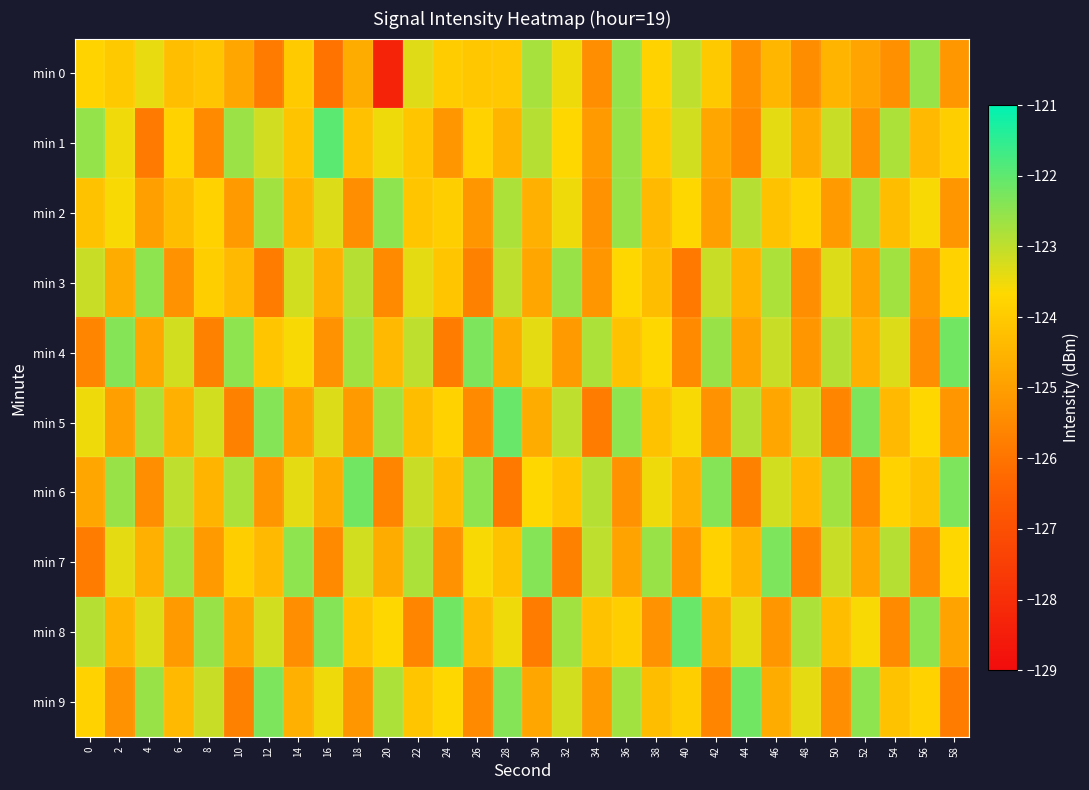

Which series changed the most between 4 and 52?

min 3